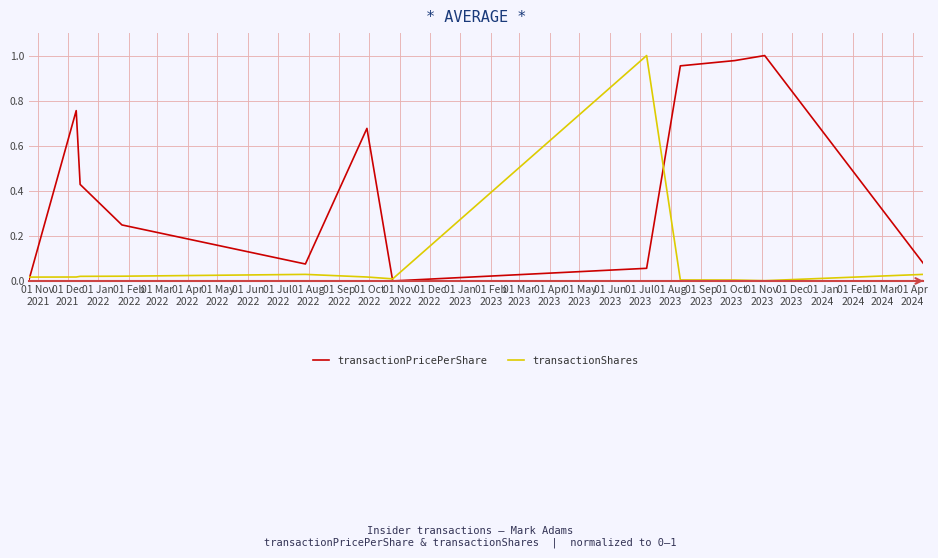

Which series has the largest total across all categories?

transactionPricePerShare